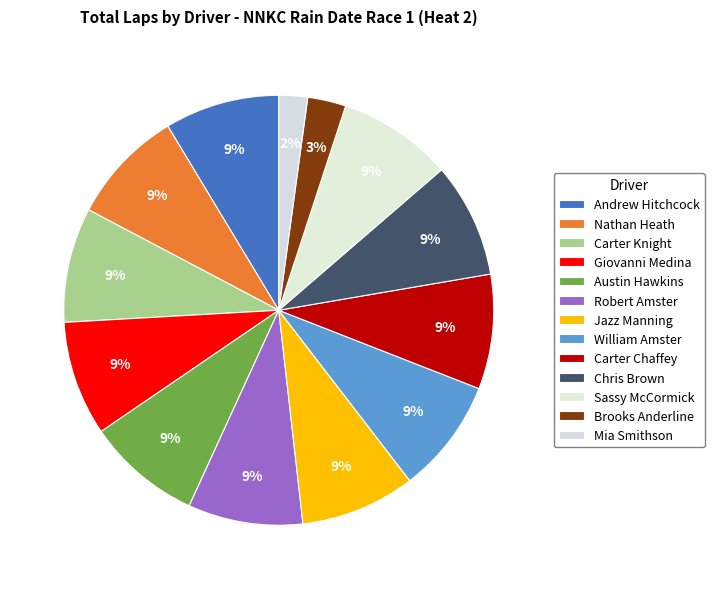

How many slices are in this pie chart?

13